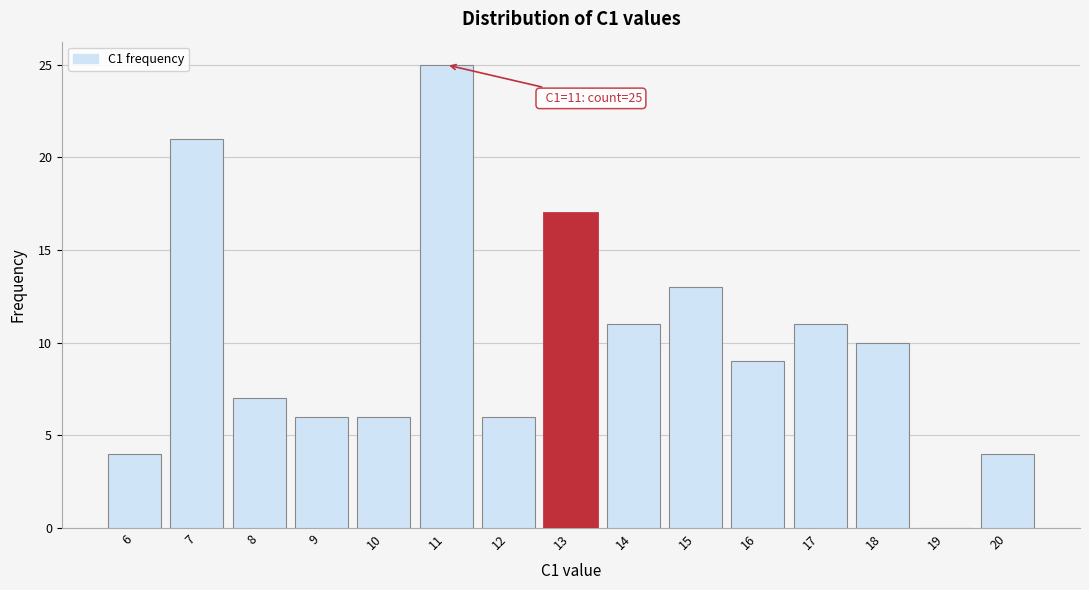

Over which range of the x-axis is the bar tallest?

10.5 to 11.5